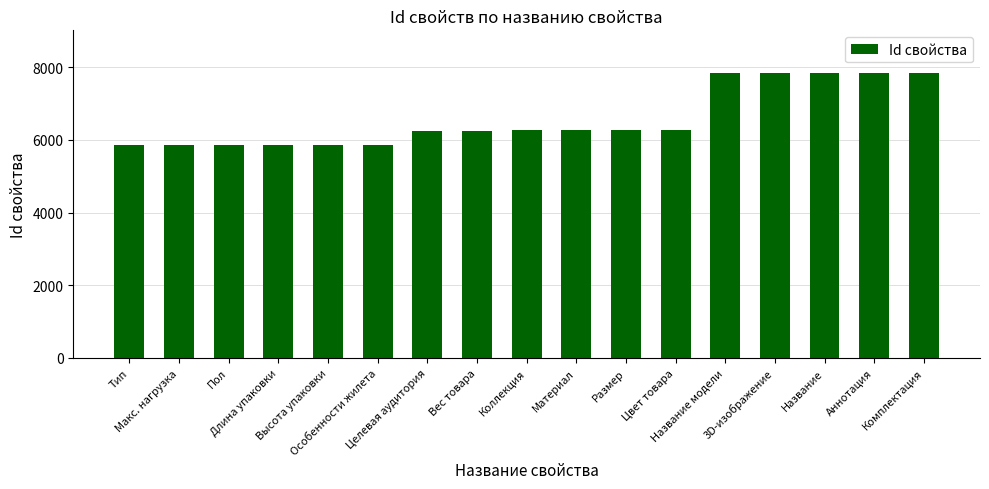

What is the difference between the second highest and second lowest values?

1973